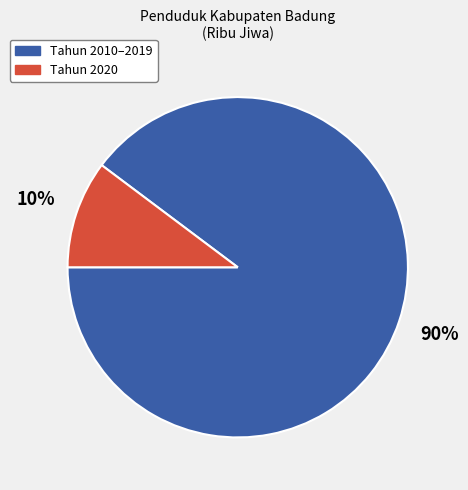

Combined, do Tahun 2010–2019 and Tahun 2020 account for over 50%?

Yes